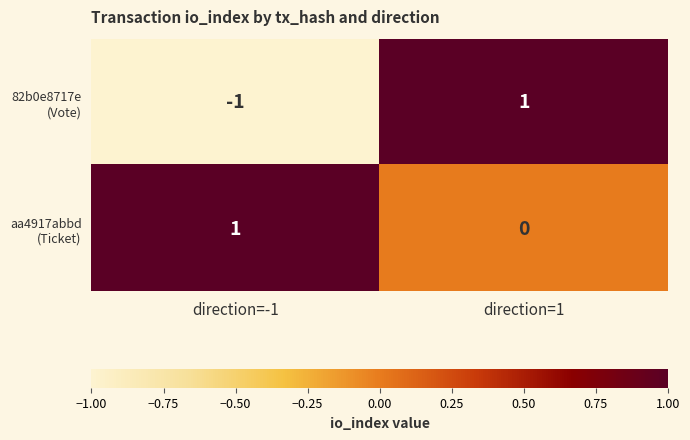

At how many categories does at least one series exceed 0?

2